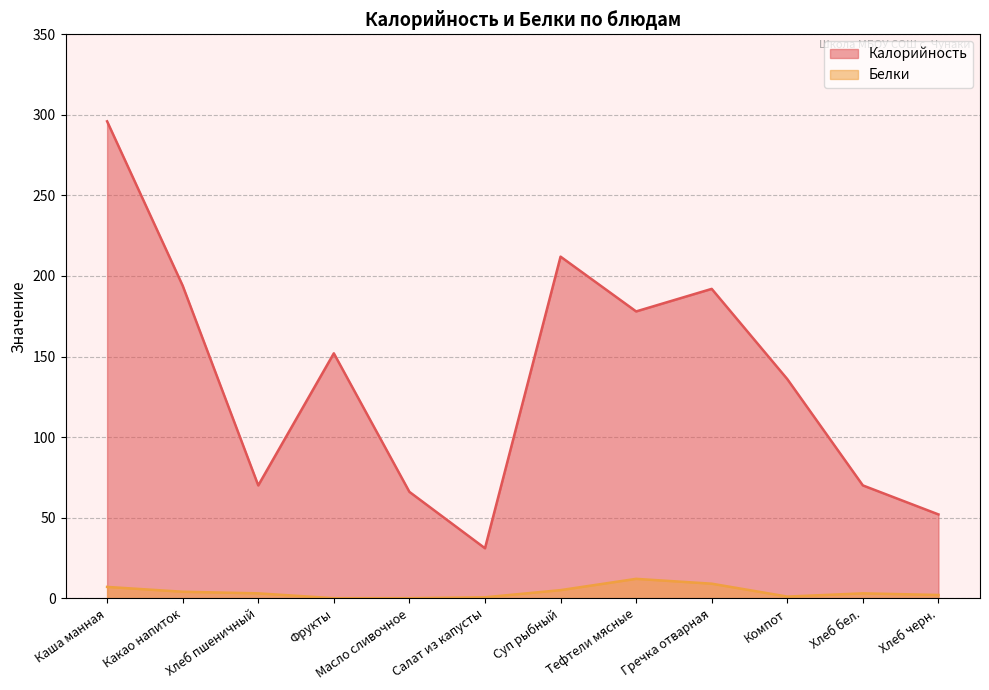

True or false: Белки has more than 0 interior local peaks.

True